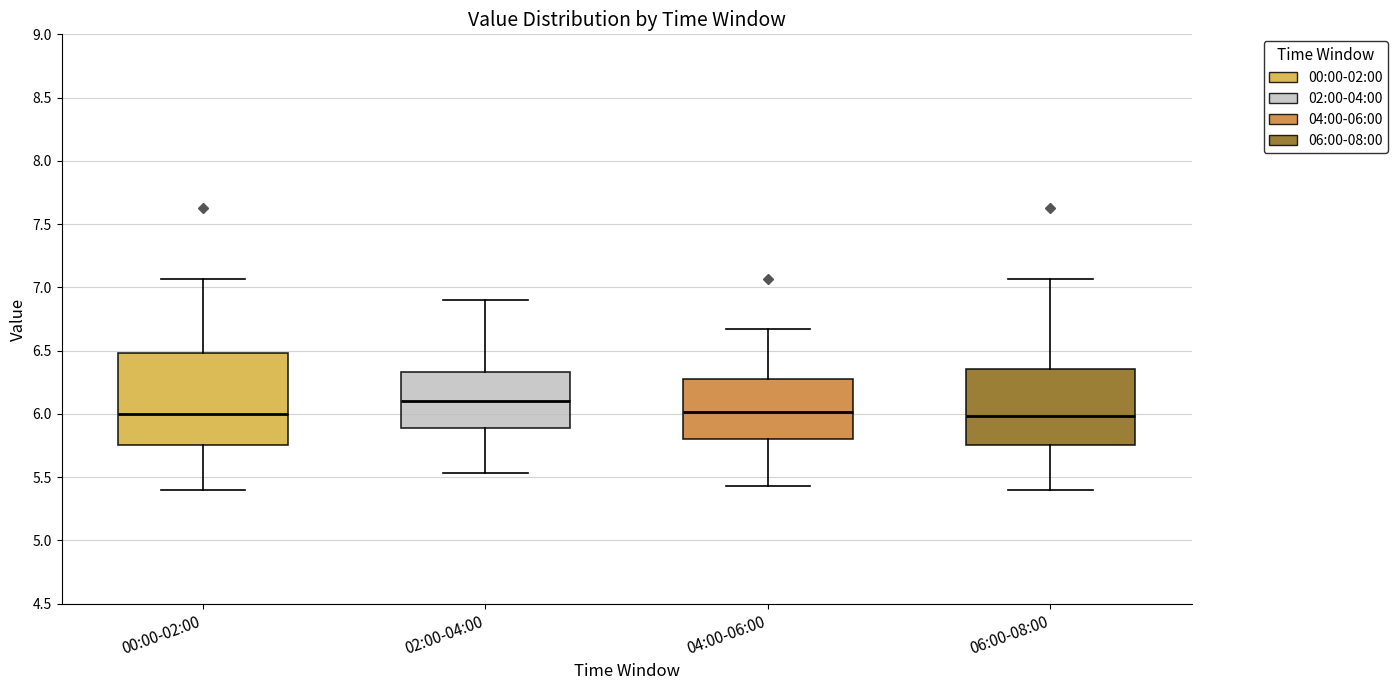

Which box has the highest median line?

02:00-04:00